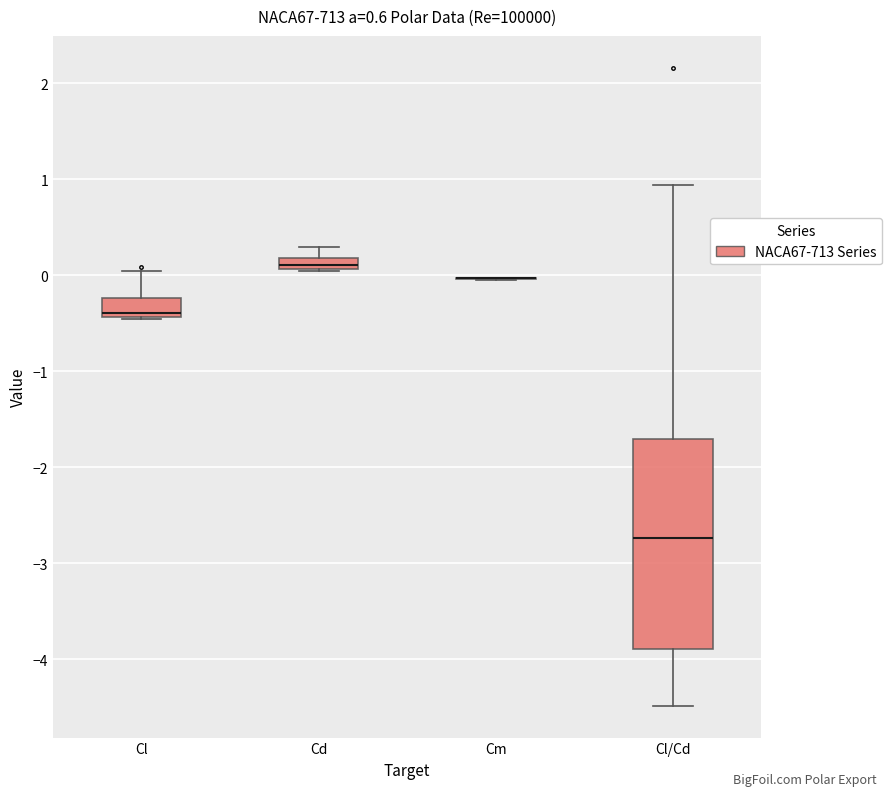

Where is the upper edge of the box for Cd on the y-axis? The values are not printed on the chart, so give them approximately, as read against the axis.

0.2